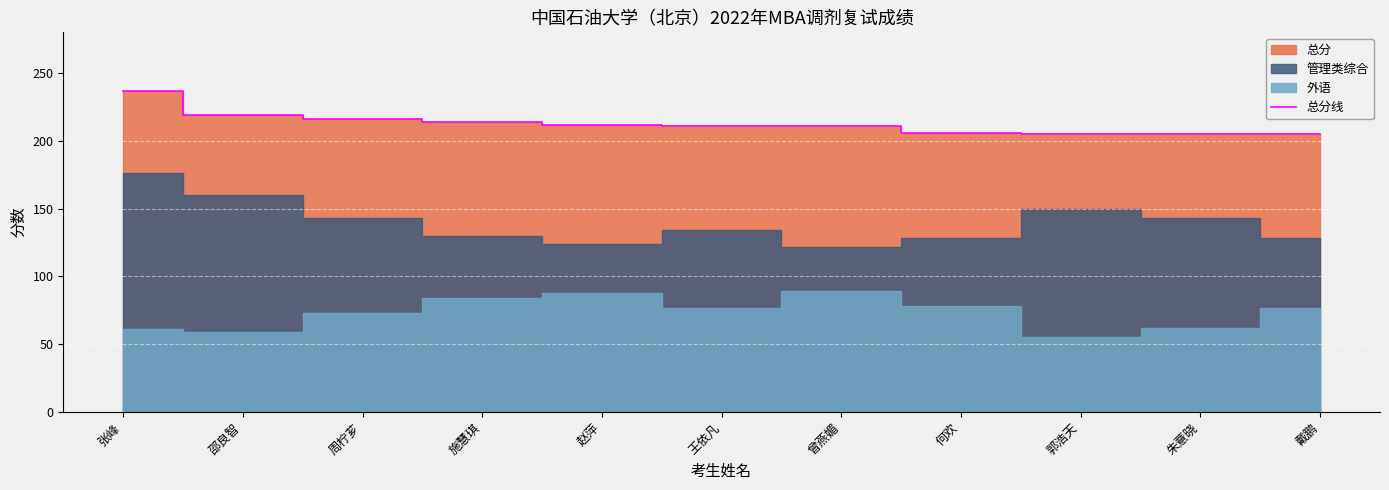

What is the sum of the values at 施慧琪 and 郭浩天?

419